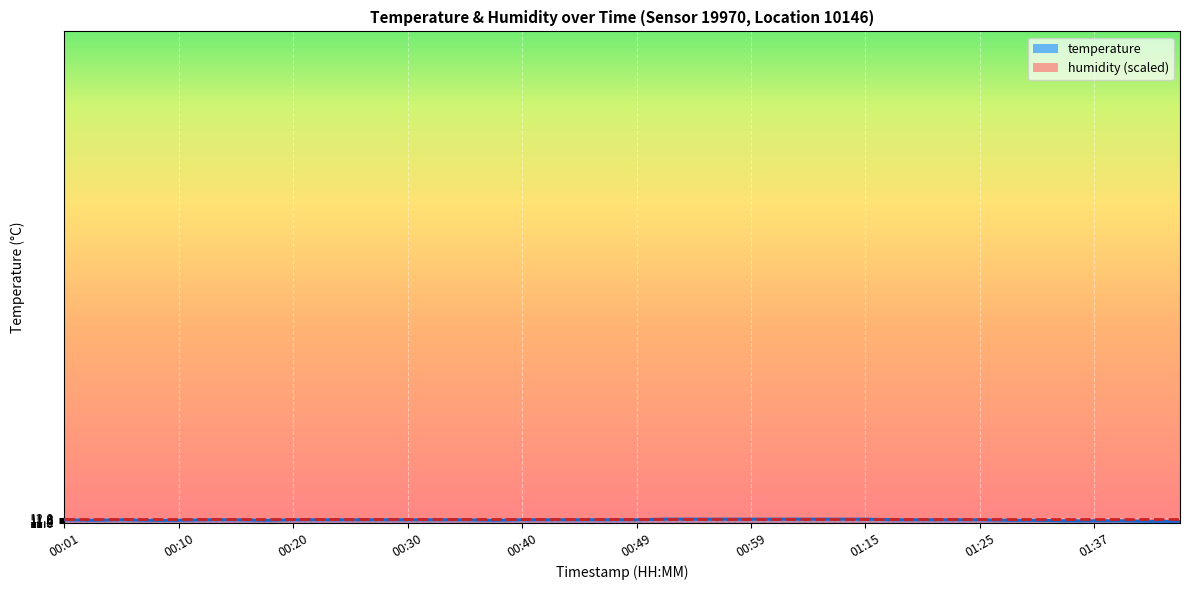

How many interior local peaks (higher than both neighbors) does the data have?

1